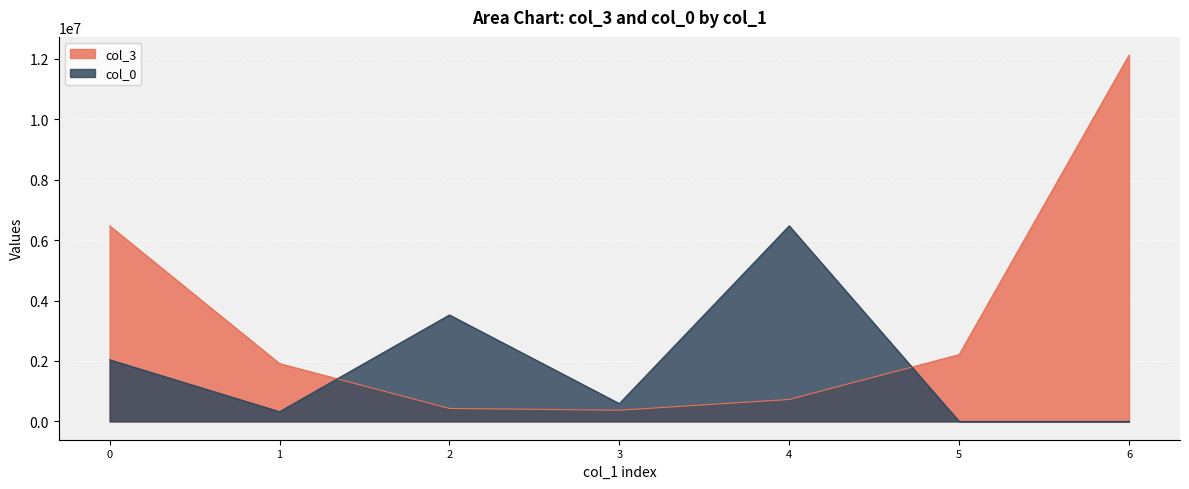

What is the difference between the maximum and minimum values in the col_0 series?

6472570.2